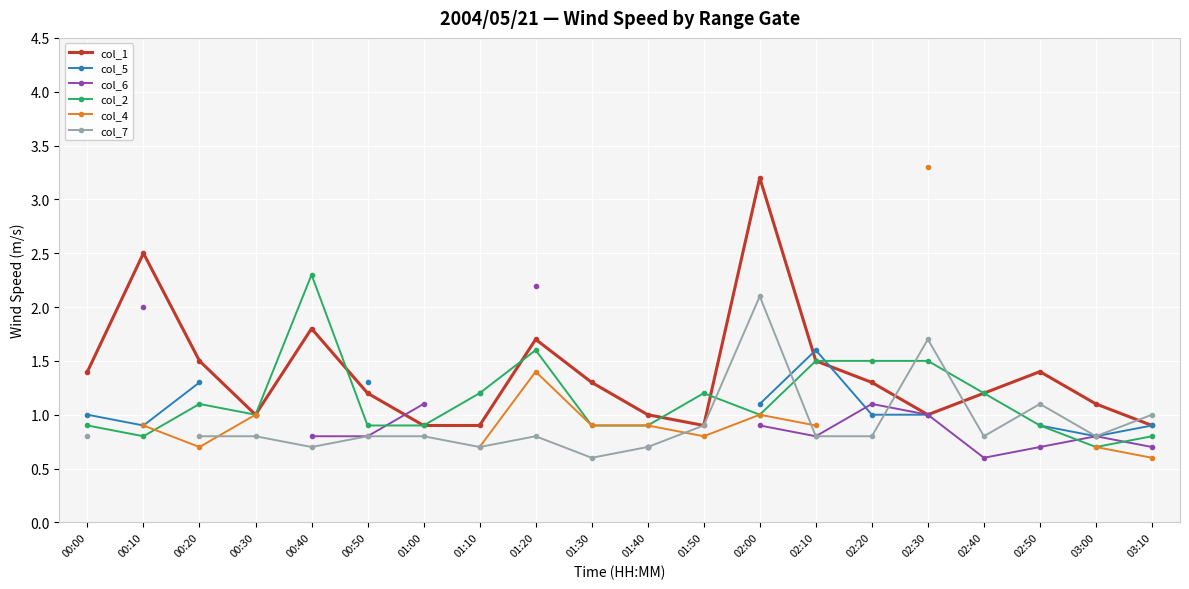

Which series ends up on top after the final intersection of col_2 and col_6?

col_2